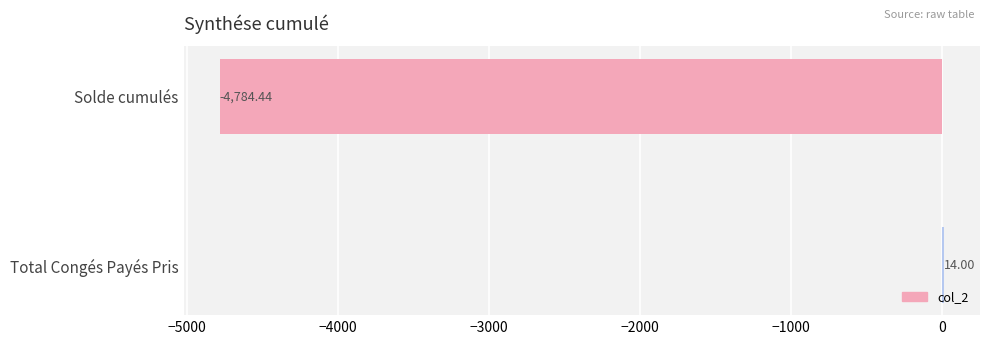

What is the sum of all values?

-4770.4